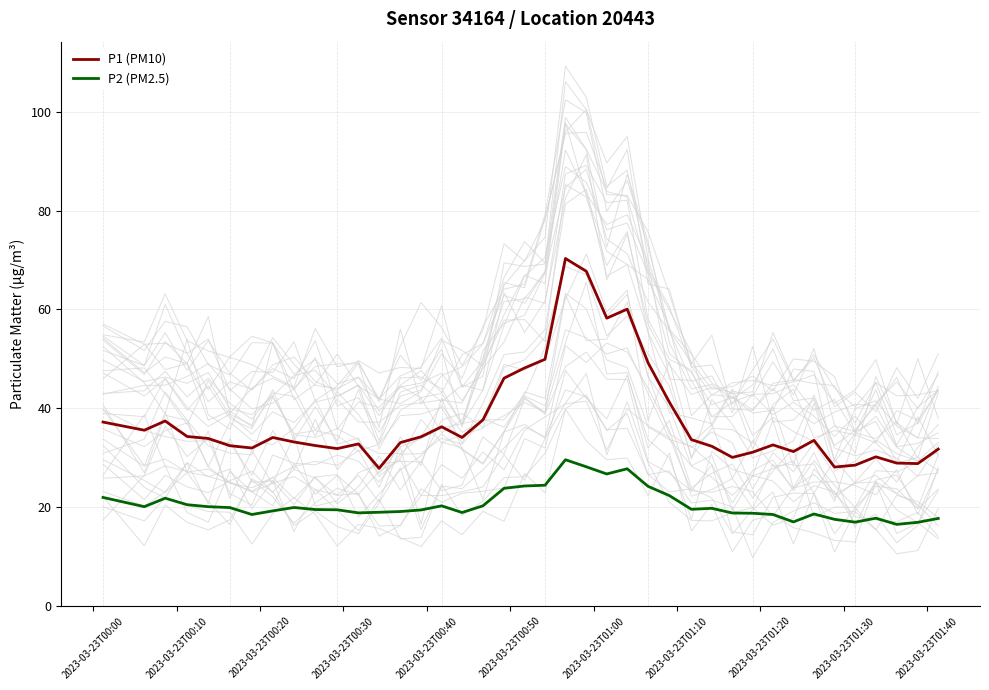

What are all the series names shown in the legend?

P1 (PM10), P2 (PM2.5)